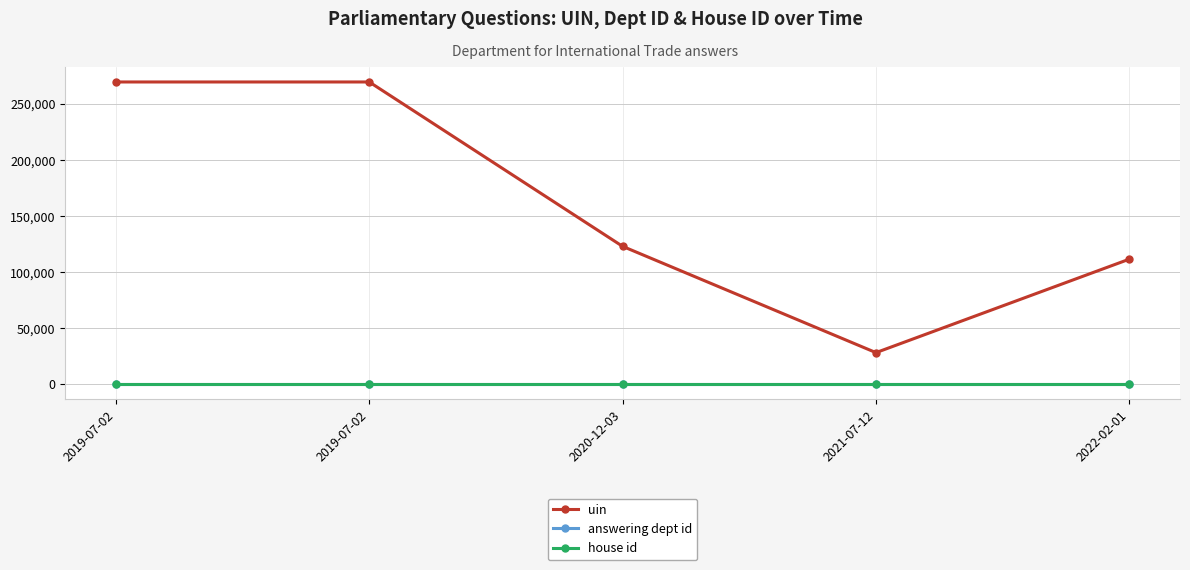

The value of answering dept id at 2022-02-01 is 202. True or false?

True